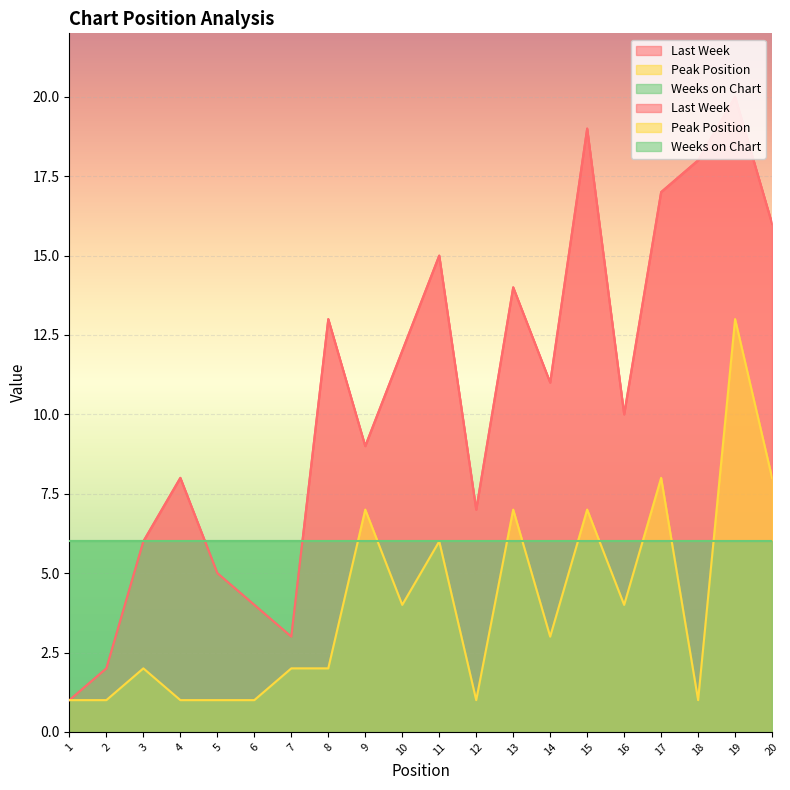

Reading left to right, list all the values displayed in this chart.

Last Week: 1	2	6	8	5	4	3	13	9	12	15	7	14	11	19	10	17	18	20	16
Peak Position: 1	1	2	1	1	1	2	2	7	4	6	1	7	3	7	4	8	1	13	8